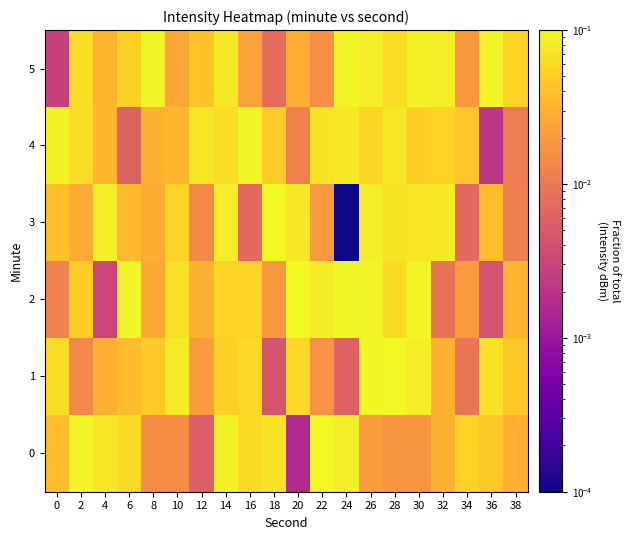

At which category is the sum across all series the highest?

26